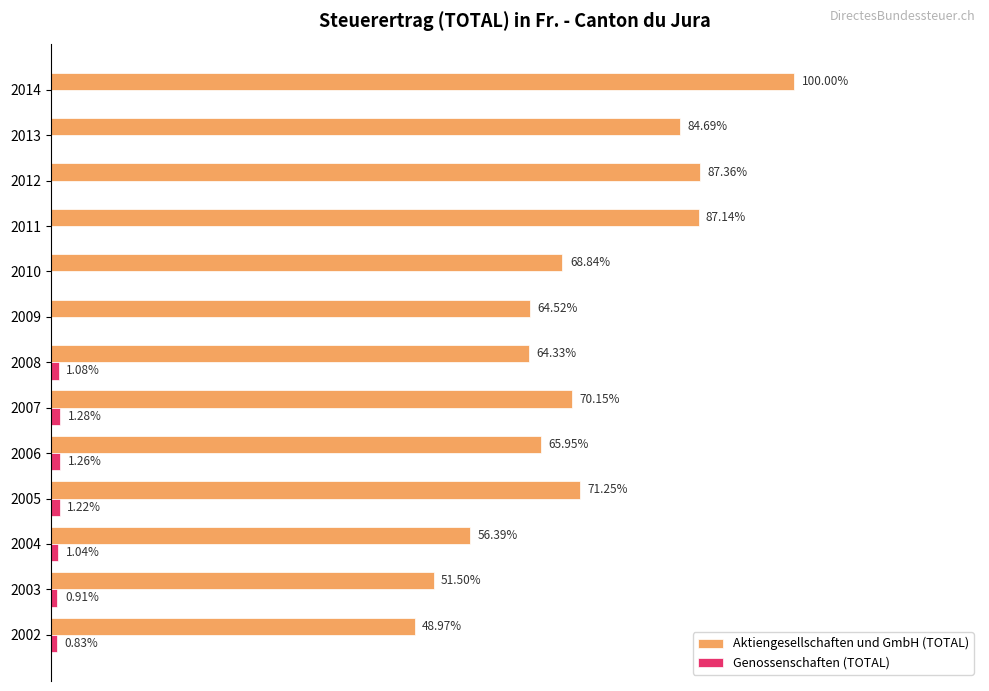

What are all the series names shown in the legend?

Aktiengesellschaften und GmbH (TOTAL), Genossenschaften (TOTAL)